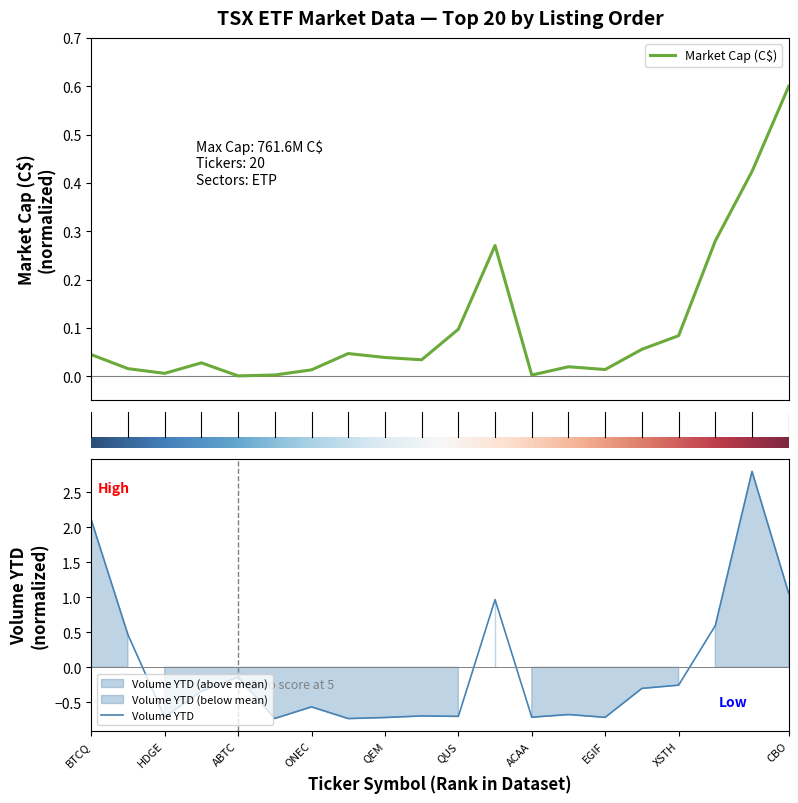

Between CBH and QEM, which is larger?

CBH